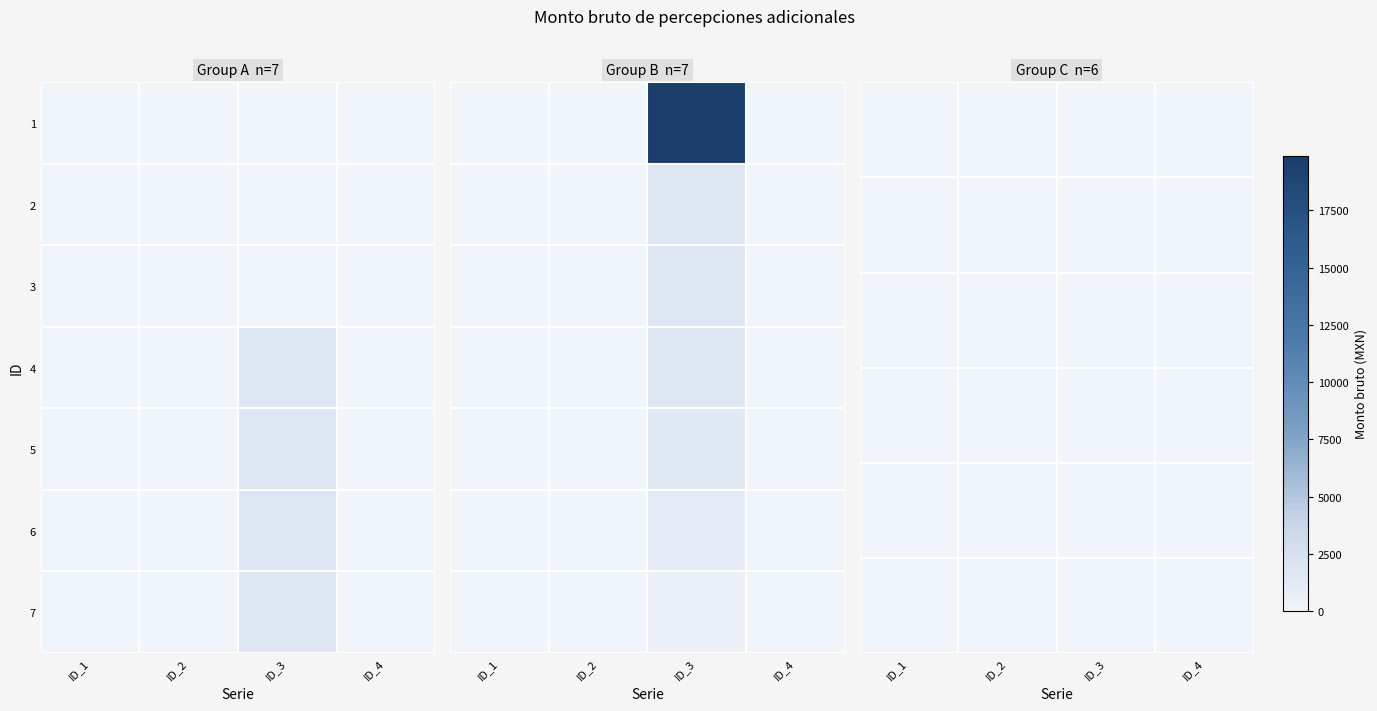

At which category is the sum across all series the highest?

ID_3